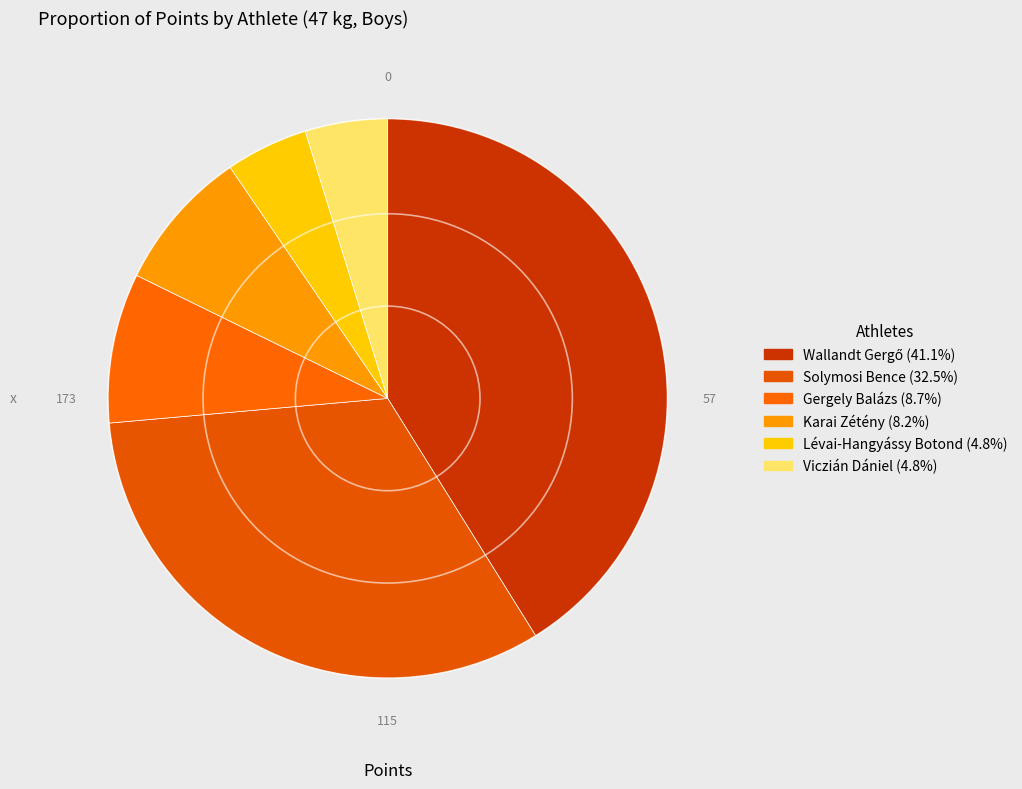

Count the number of slices in the pie.

6